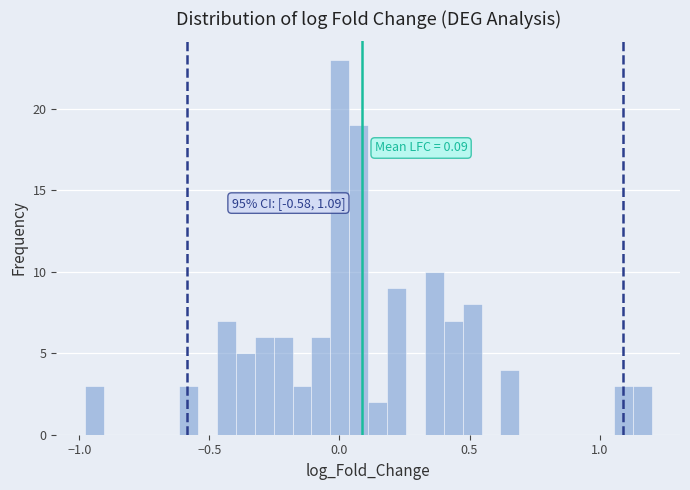

Read against the x-axis, roughly where is the centre of the tallest bar?

0.00